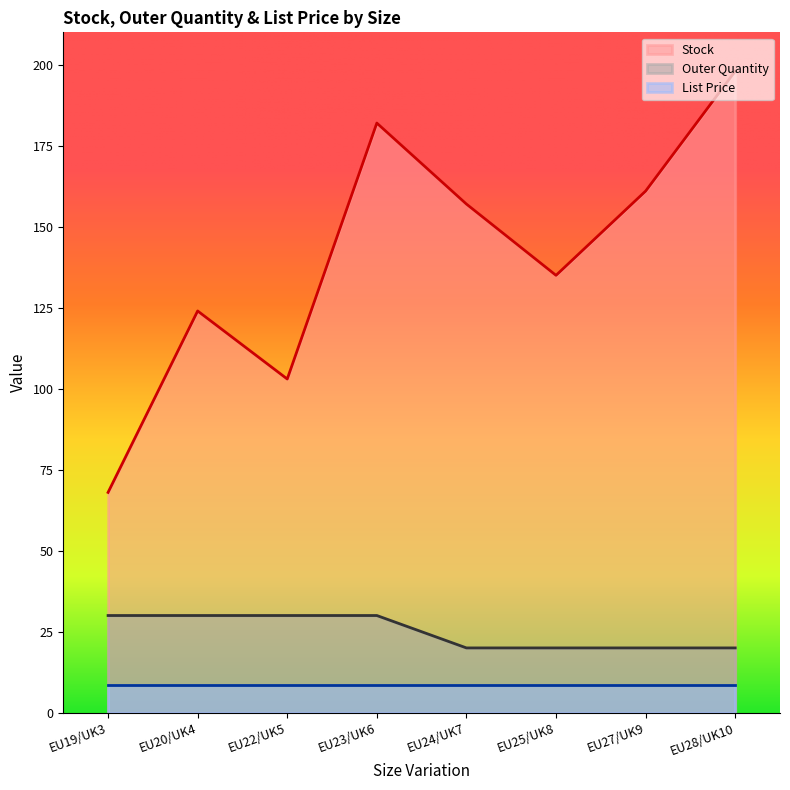

What is the minimum value for Outer Quantity?

20.0